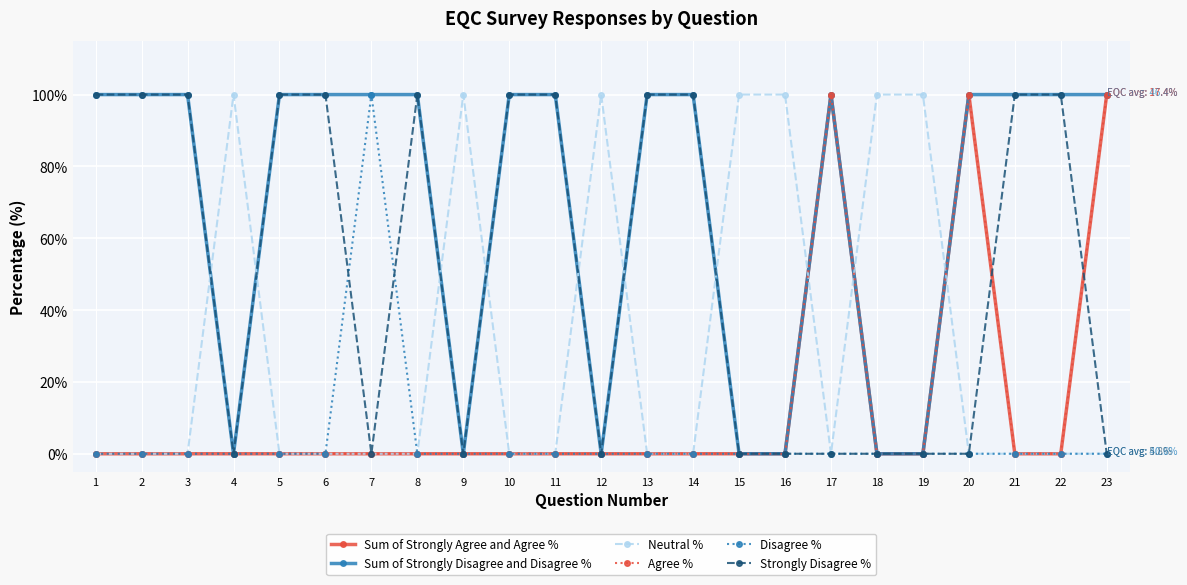

Does the chart have visible grid lines?

Yes